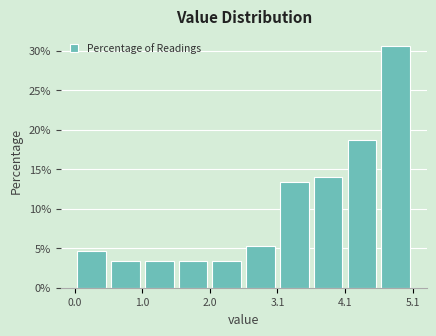

Around what value on the x-axis is the tallest bar? Give the approximate position of its centre, as read against the axis.

4.8